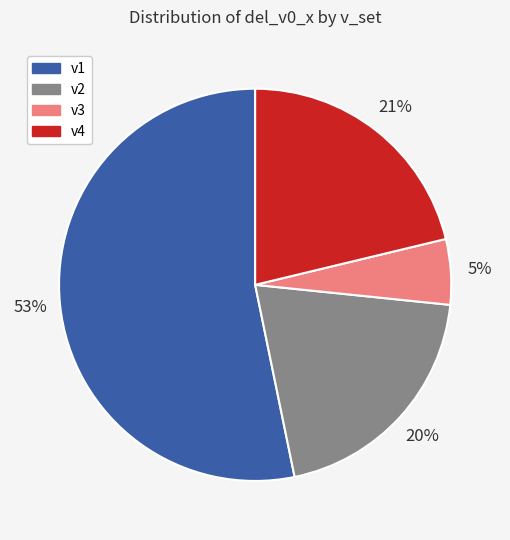

What percentage is the v2 slice, to the nearest percent?

20%